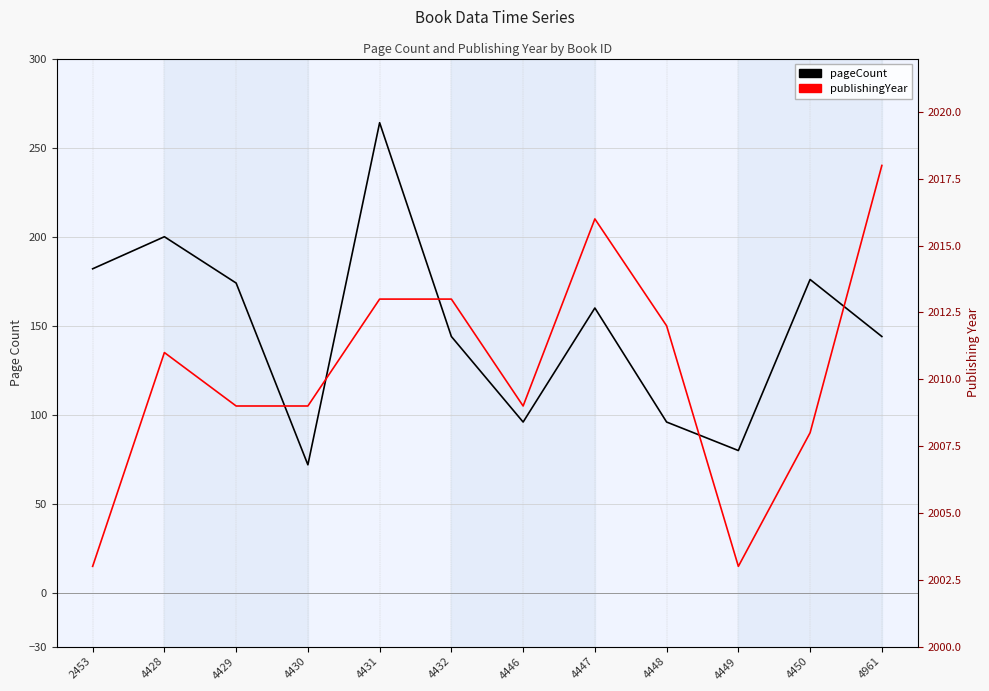

What is the sum of the pageCount values at 4961 and 4447?

304